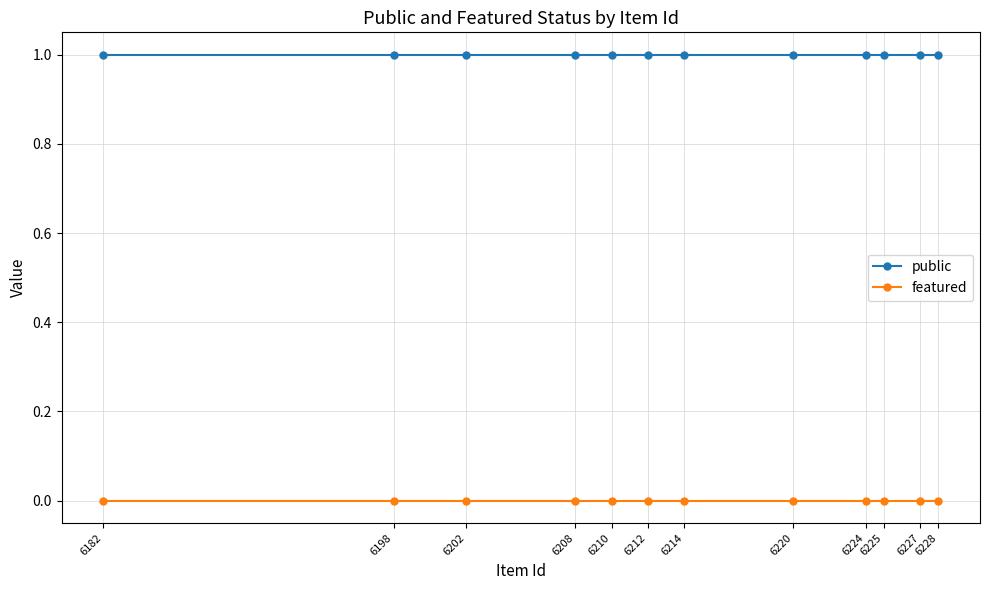

True or false: featured and public intersect in this chart.

False